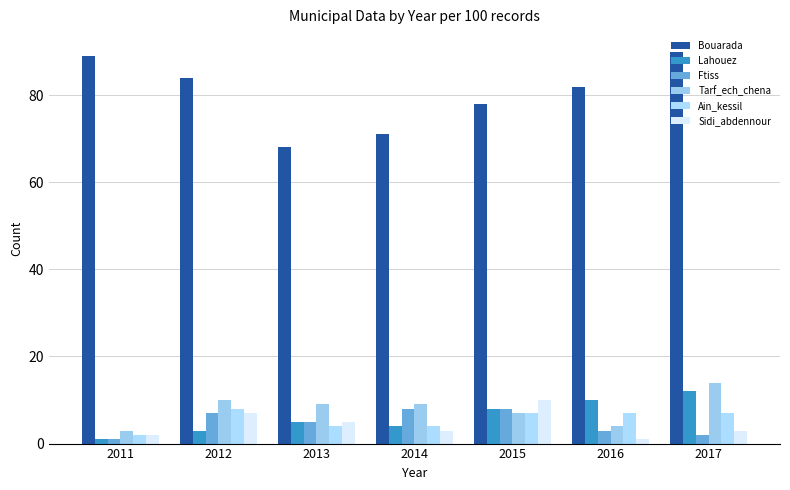

How many groups of bars are there?

7